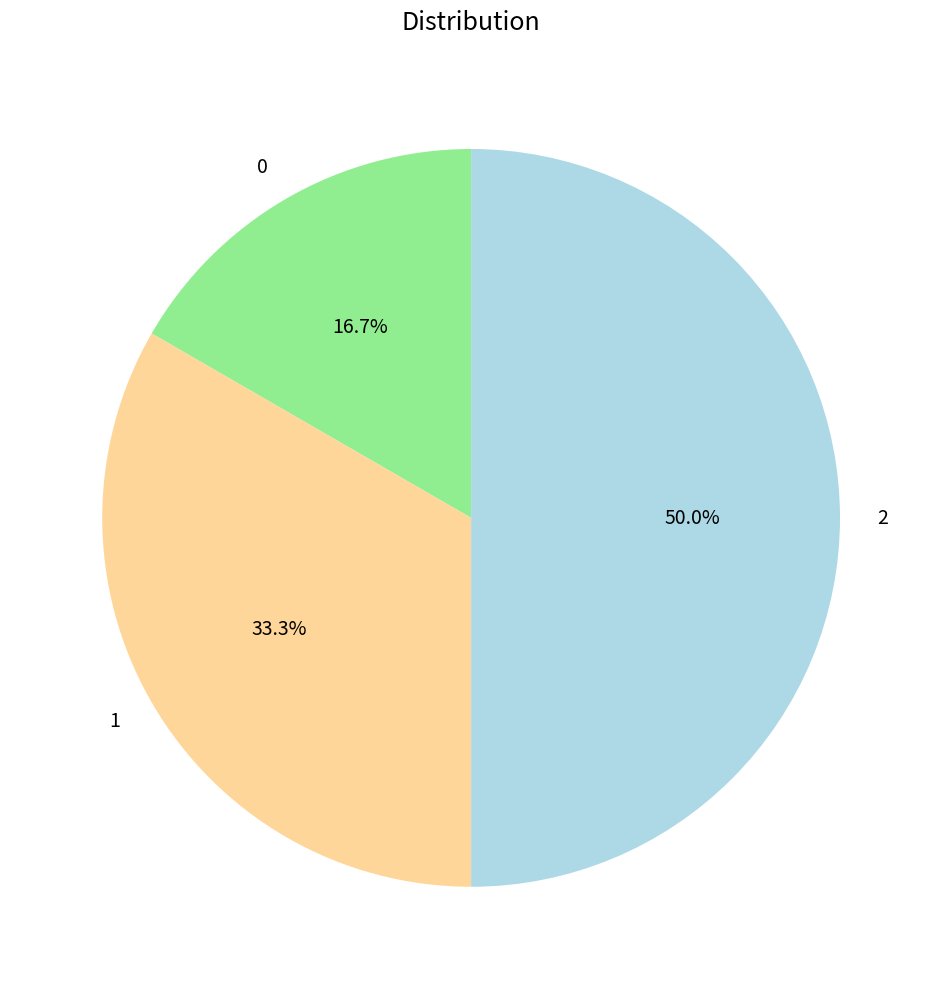

True or false: 0 accounts for 17% of the total.

True